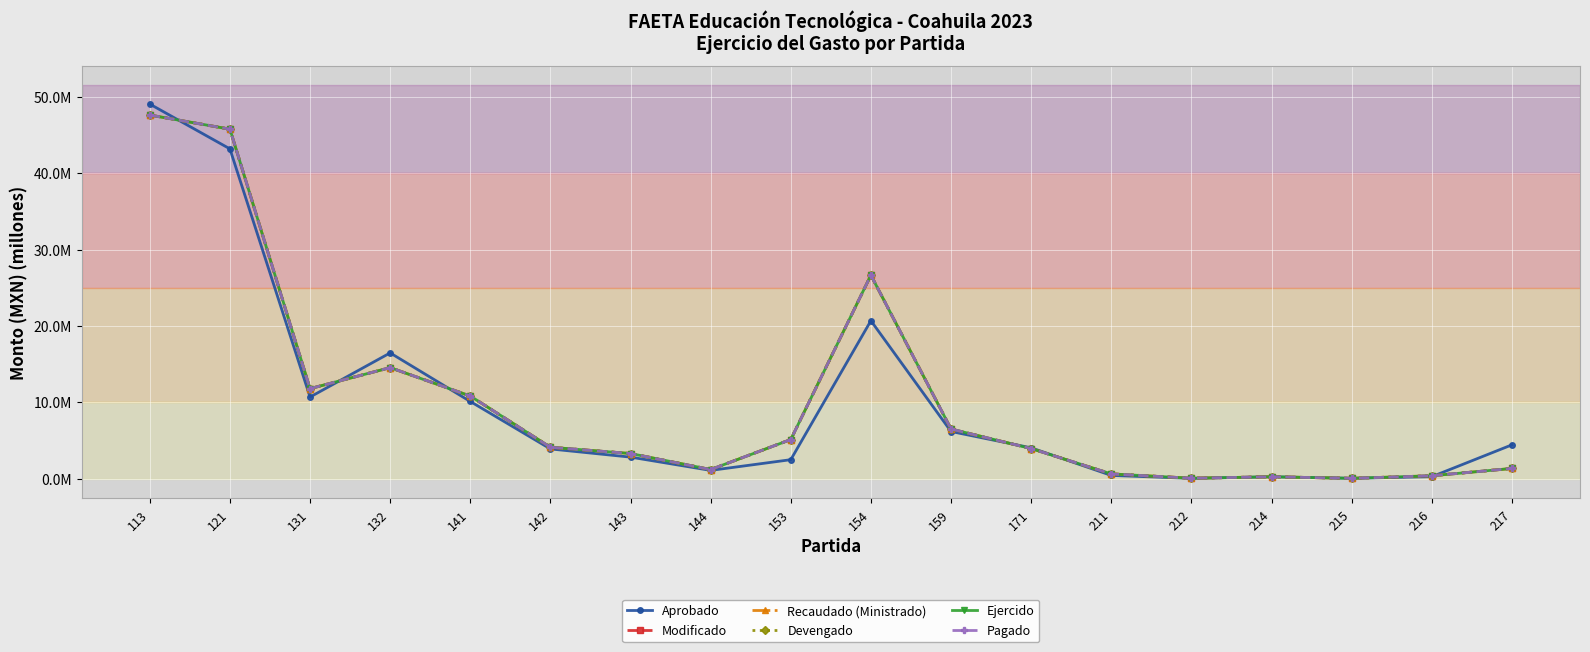

Is this an area chart (filled region under the line)?

No